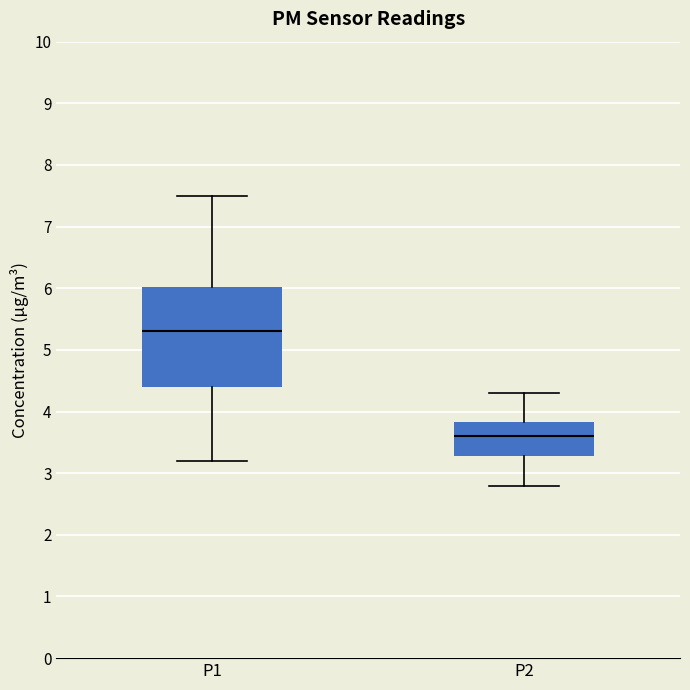

Reading left to right, transcribe this box plot: for each box, give where its median line is, the range the box spans, and where its two whiskers end, as read against the y-axis. The values are not printed on the chart, so give them approximately, as read against the axis.

P1: median 5.3, box 4.4 to 6.0, whiskers 3.2 to 7.5
P2: median 3.6, box 3.3 to 3.8, whiskers 2.8 to 4.3